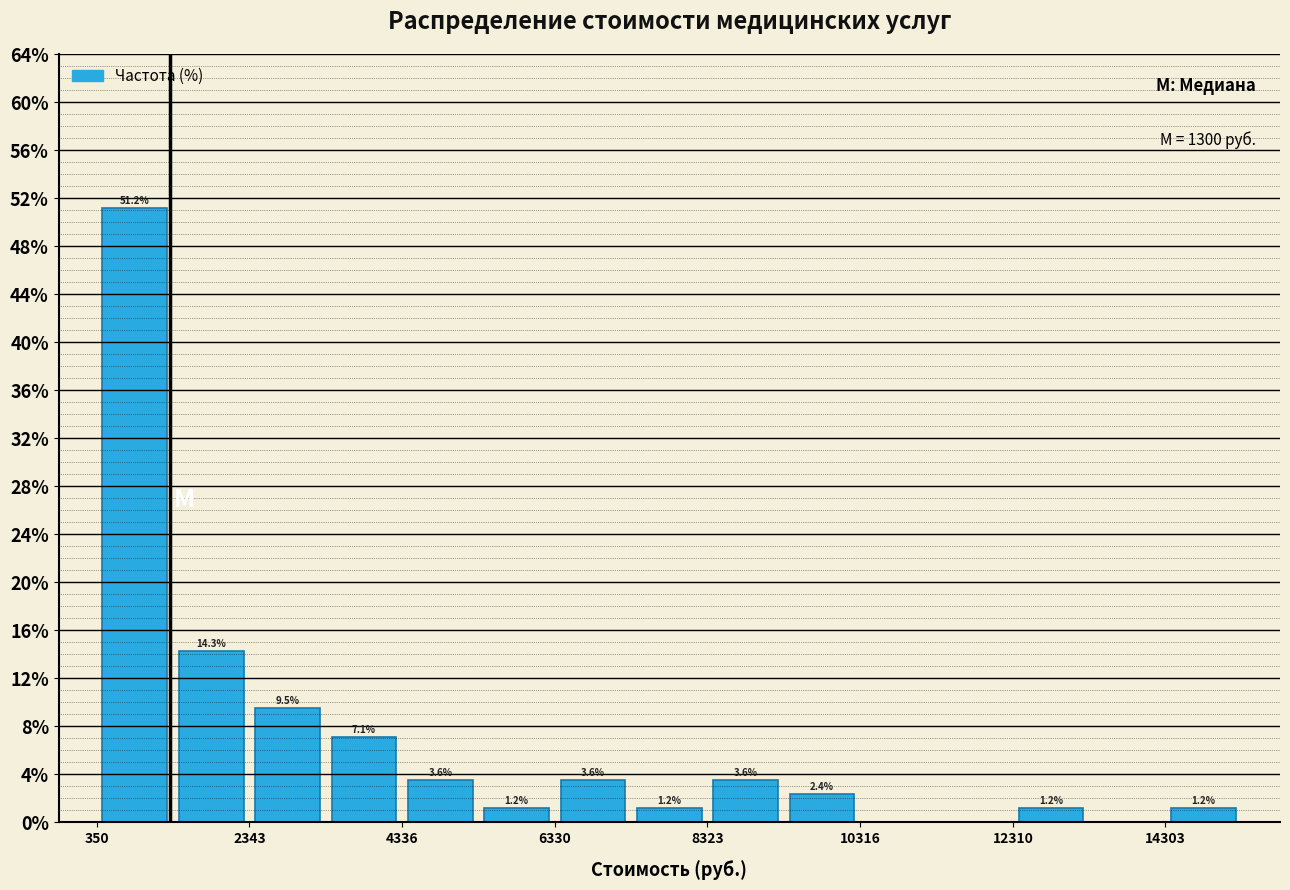

Over which range of the x-axis is the bar tallest?

400 to 1400